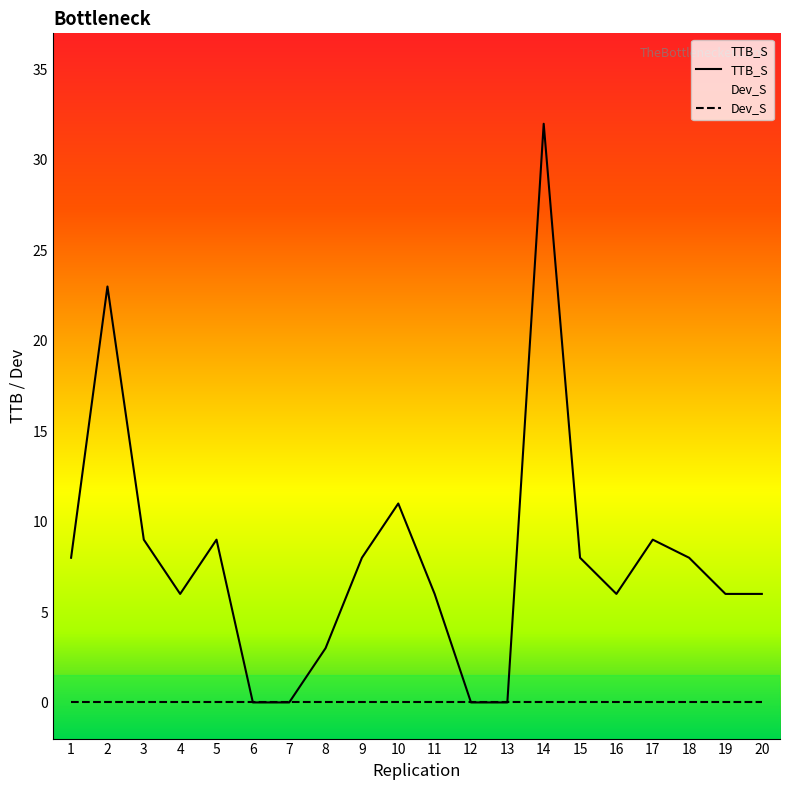

At which category does the data reach its first local peak?

2